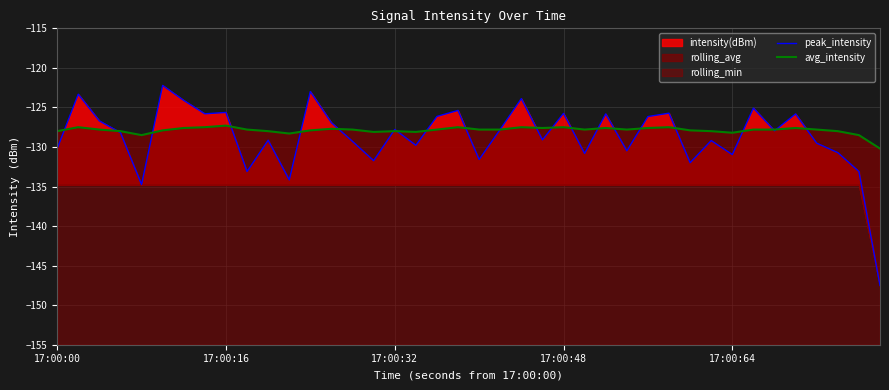

What is the maximum value for peak_intensity?

-122.2